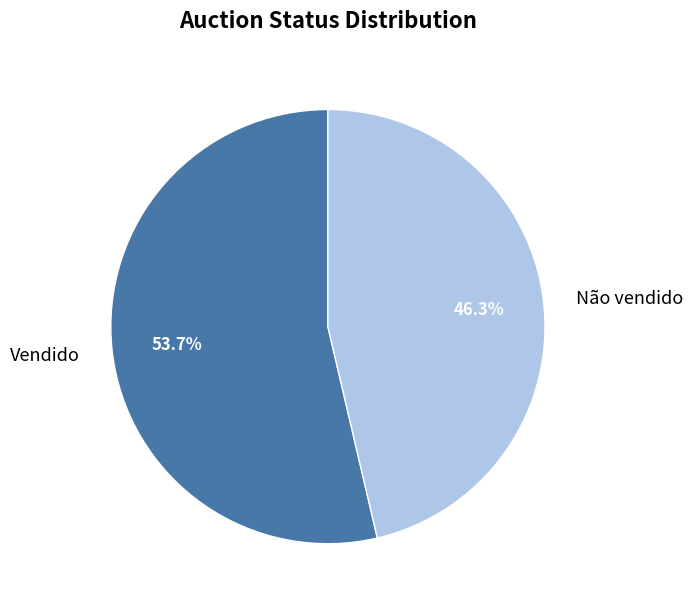

What is the largest slice in the pie chart?

Vendido